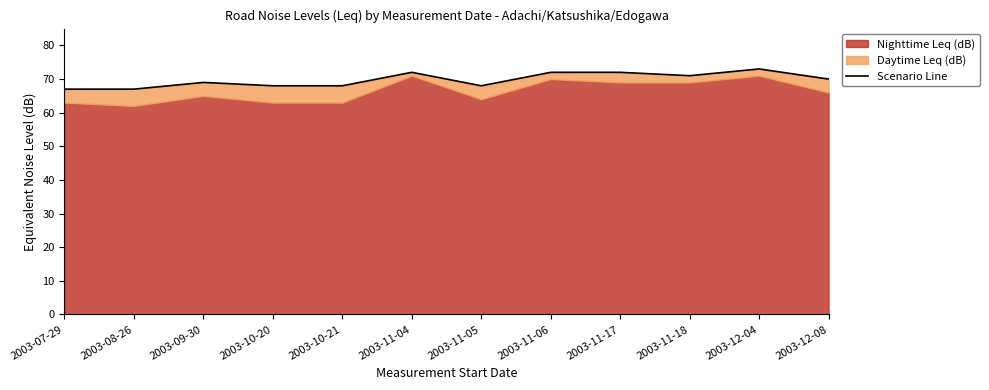

What is the minimum value shown in the chart?

67